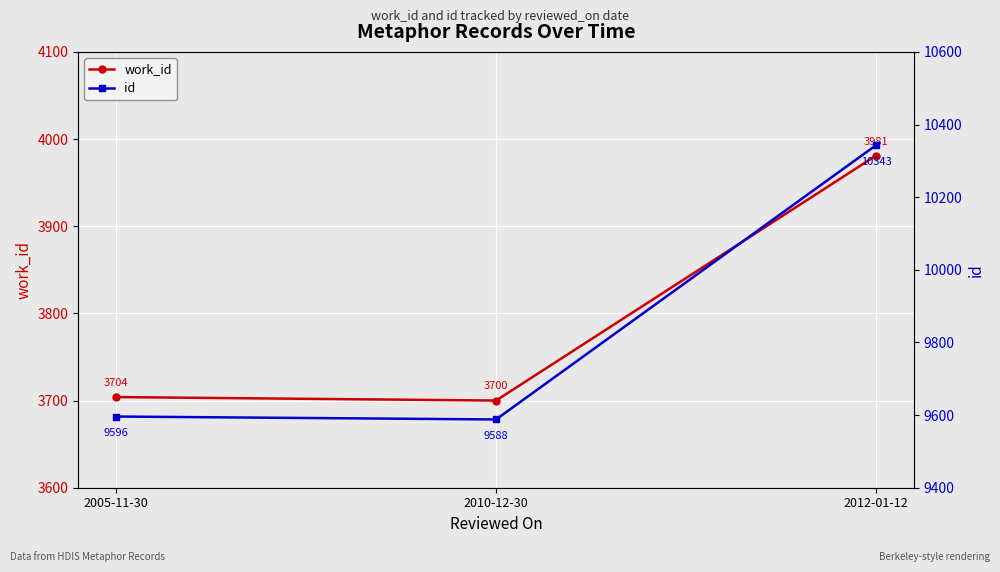

True or false: work_id has a value of 3981 at 2012-01-12.

True